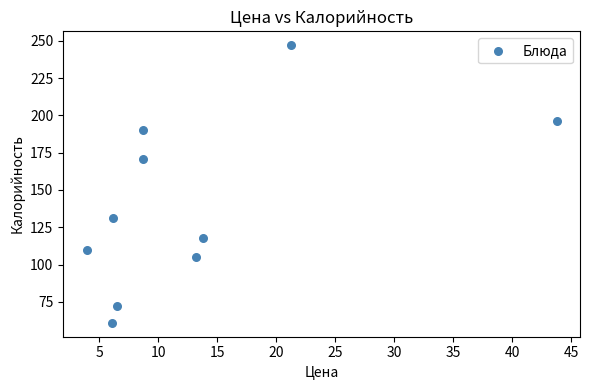

What is the range of Y values (max minus min)?

186